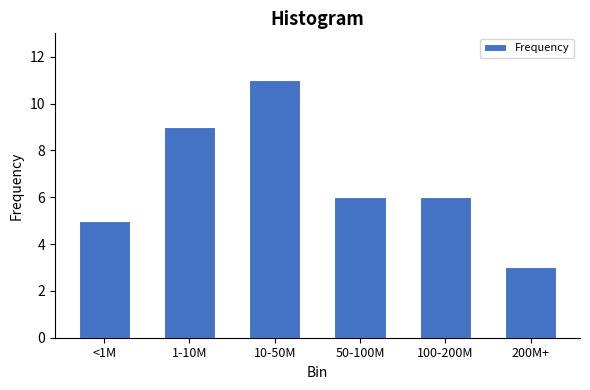

Reading right to left, list all the values displayed in this chart.

200M+=3	100-200M=6	50-100M=6	10-50M=11	1-10M=9	<1M=5